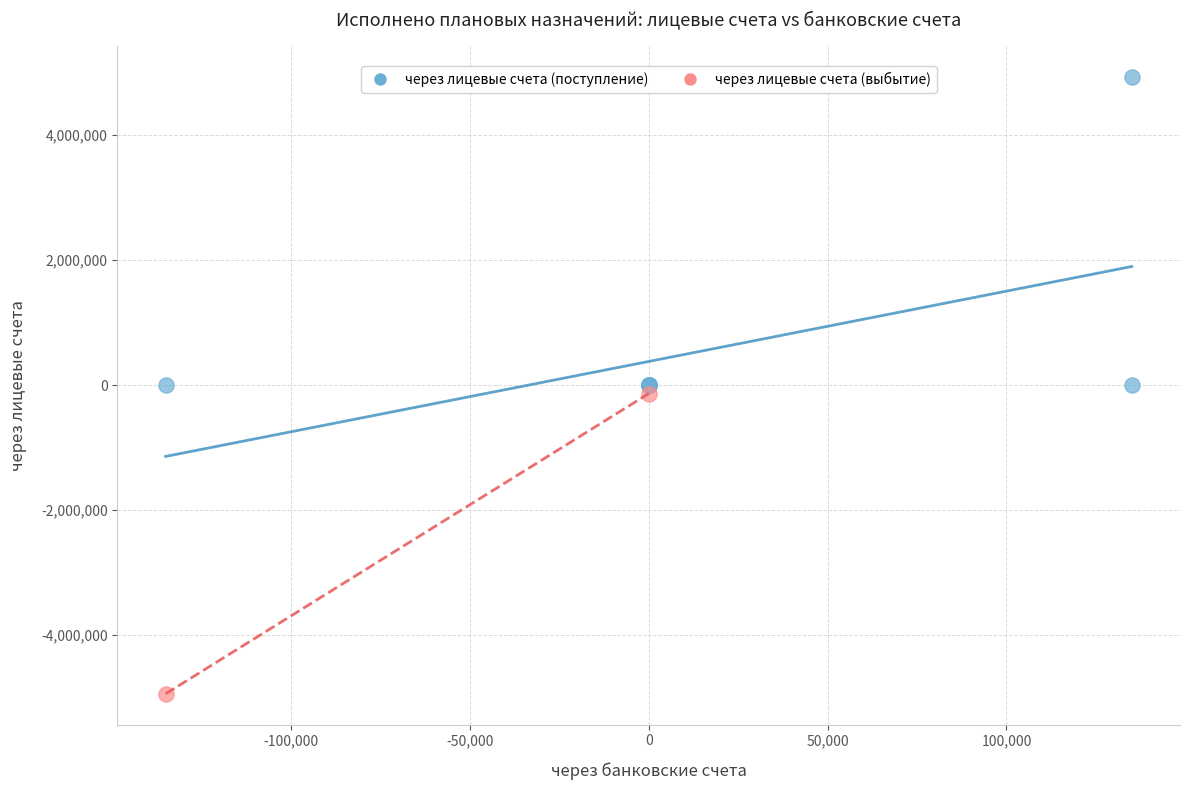

What are all the series names shown in the legend?

через лицевые счета (поступление), через лицевые счета (выбытие)